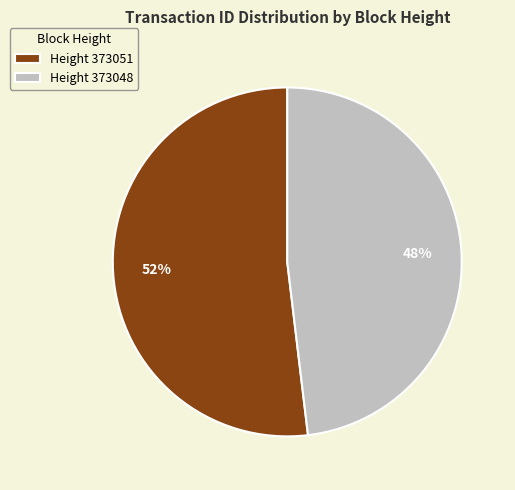

What is the majority slice?

Height 373051